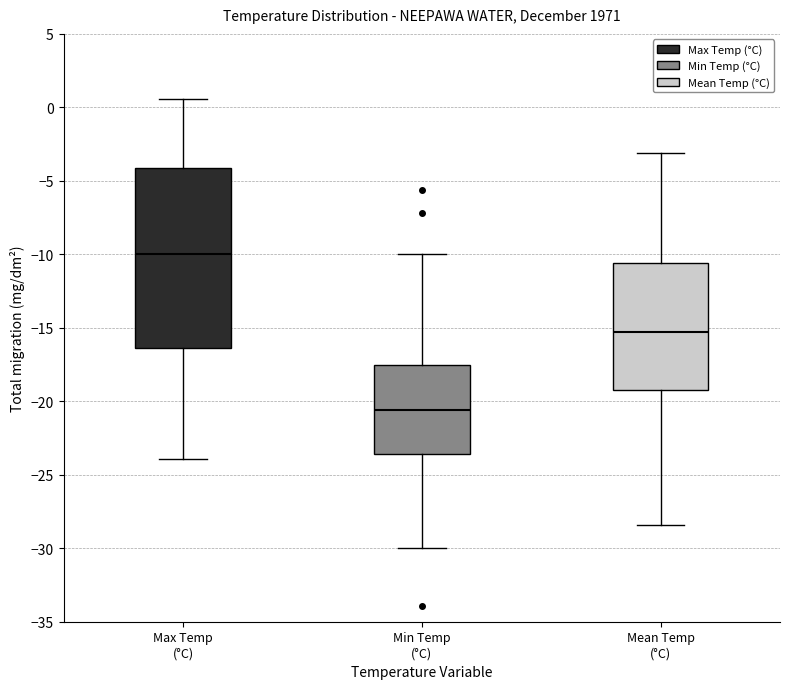

Which box's median line is the lowest?

Min Temp (°C)